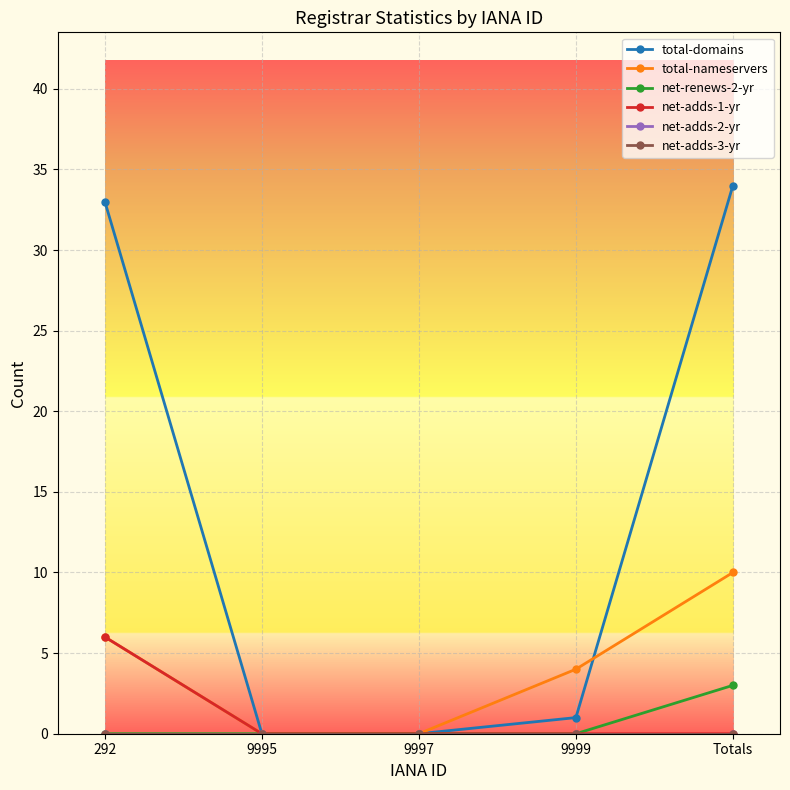

What is the sum of the total-domains values at 292 and 9995?

33